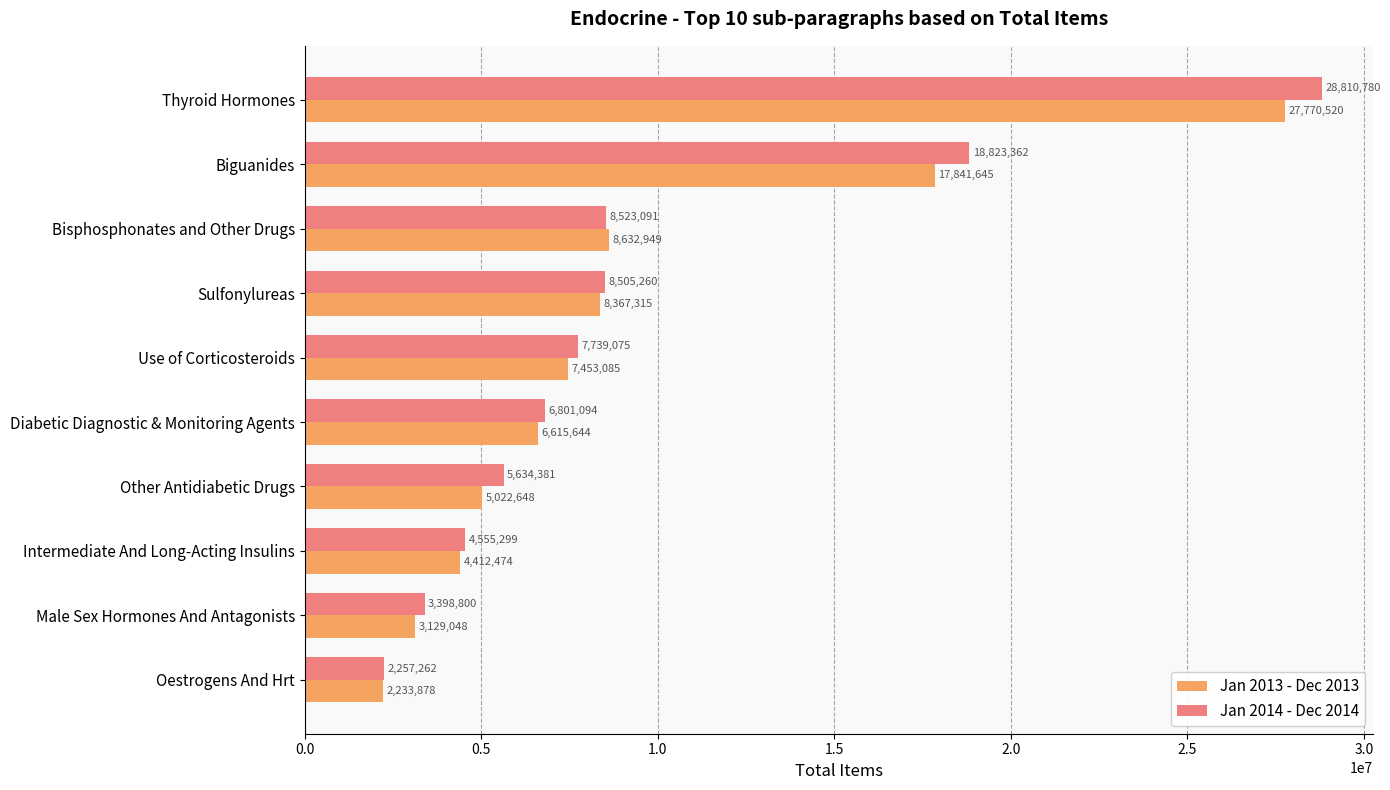

What is the sum of the Jan 2014 - Dec 2014 values at Thyroid Hormones and Intermediate And Long-Acting Insulins?

33366079